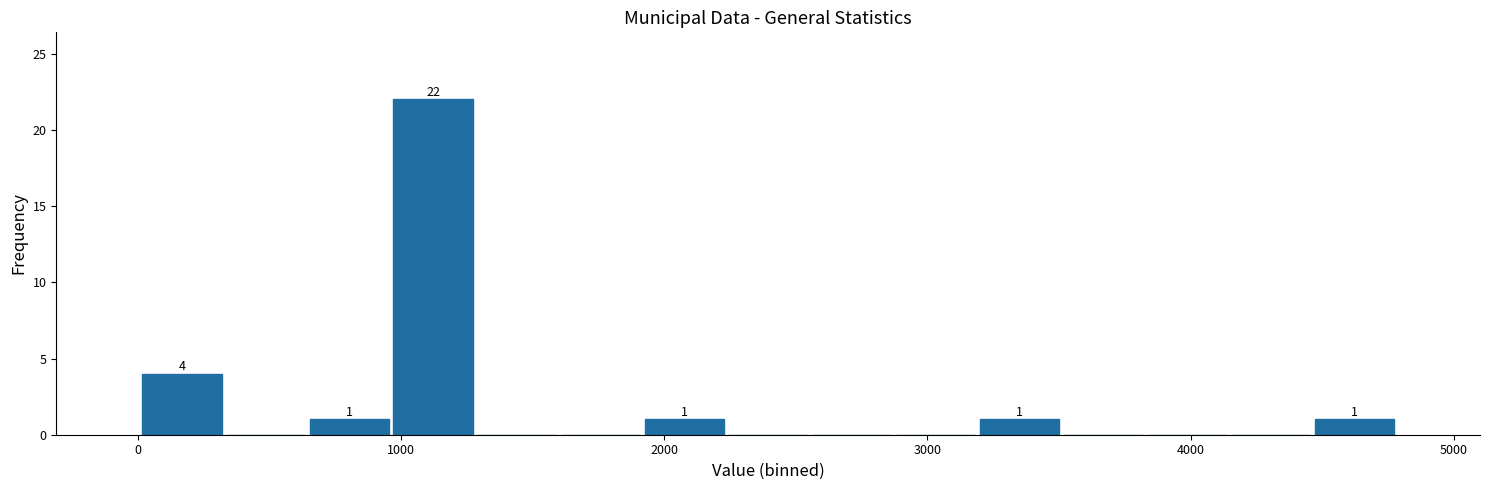

Read against the x-axis, roughly where is the centre of the tallest bar?

1100